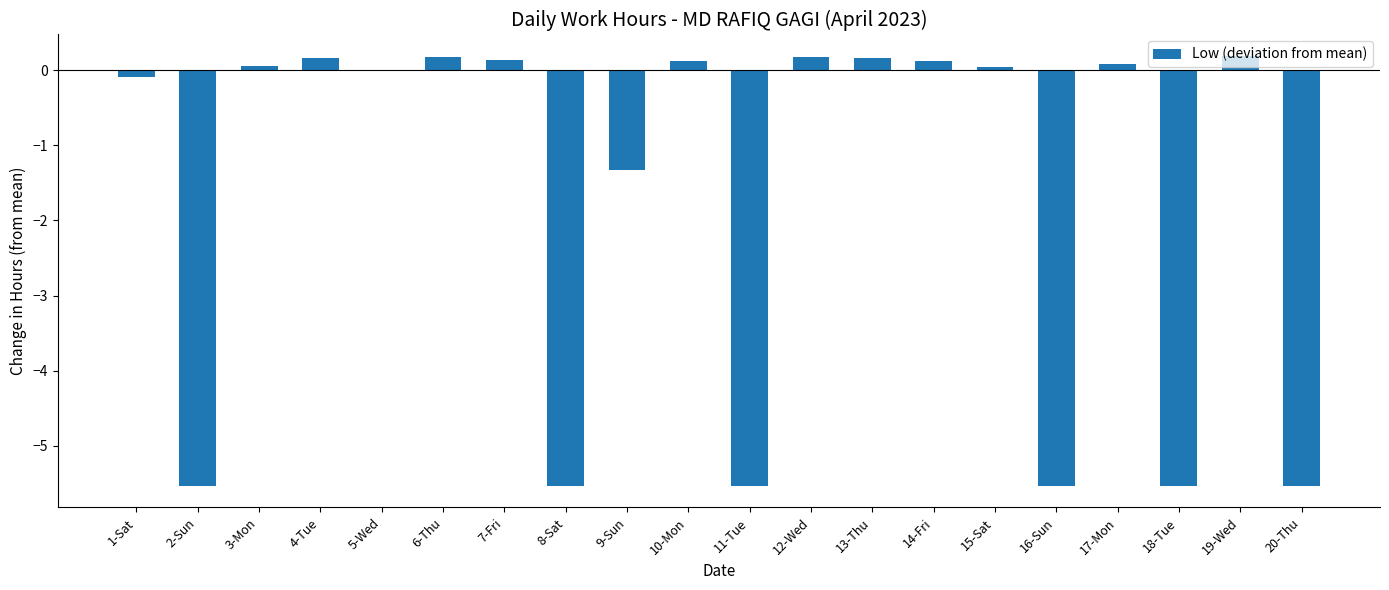

Where is the data nearest to the value -2?

9-Sun